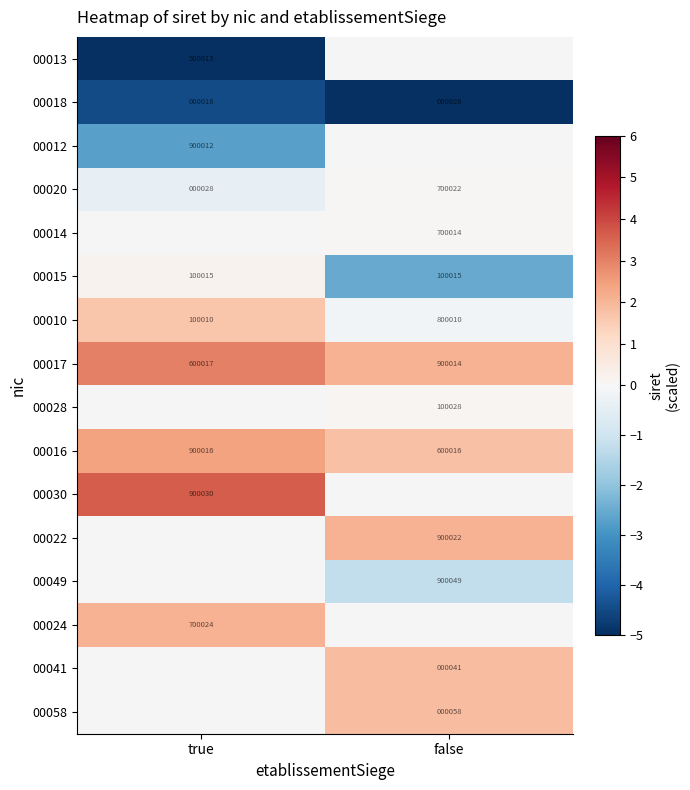

Count the number of data series in this chart.

16